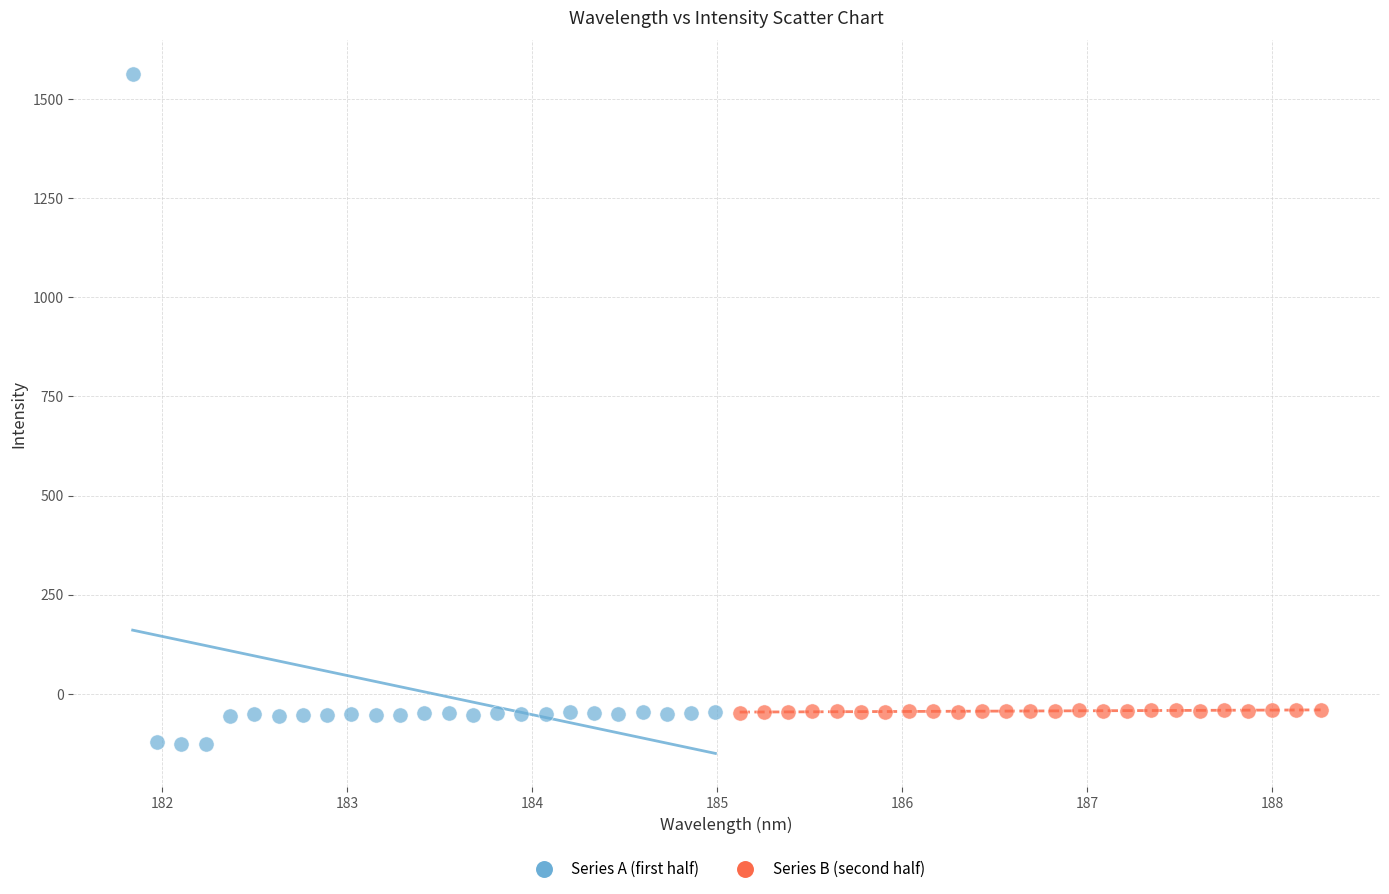

What are all the series names shown in the legend?

Series A (first half), Series B (second half)